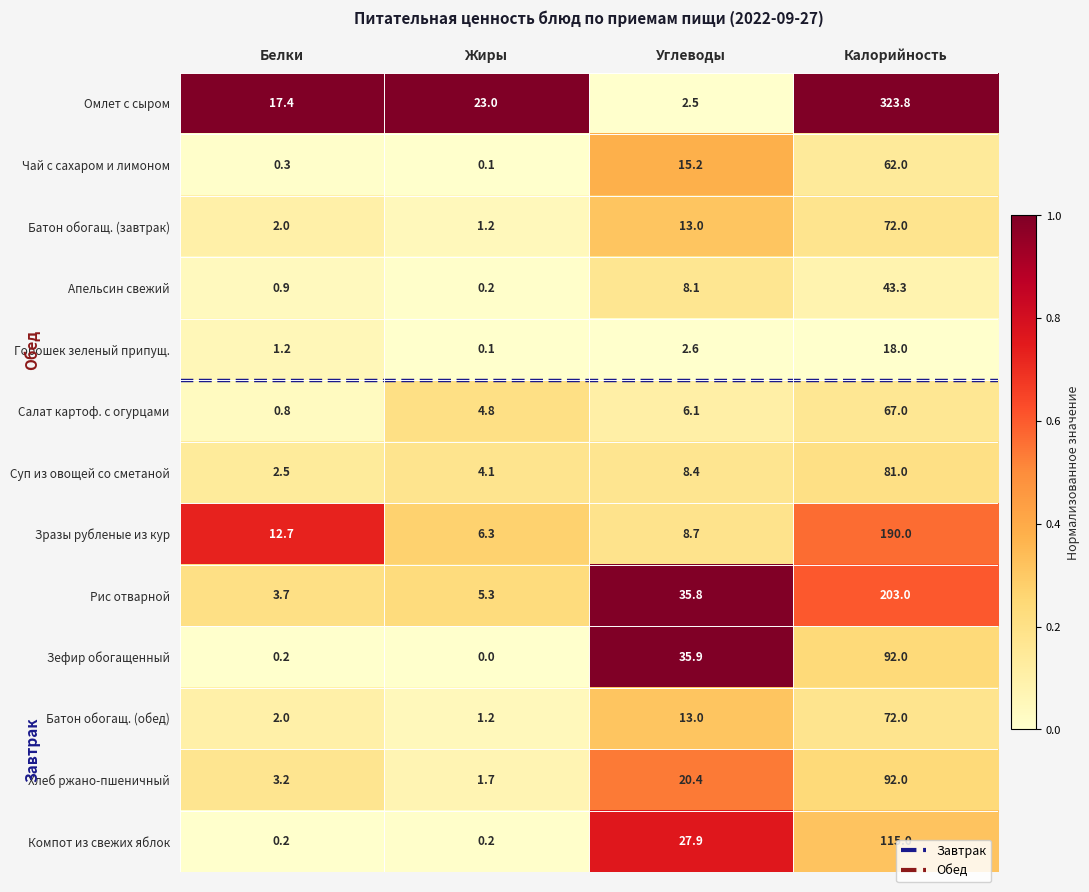

At which category is the sum across all series the highest?

Калорийность